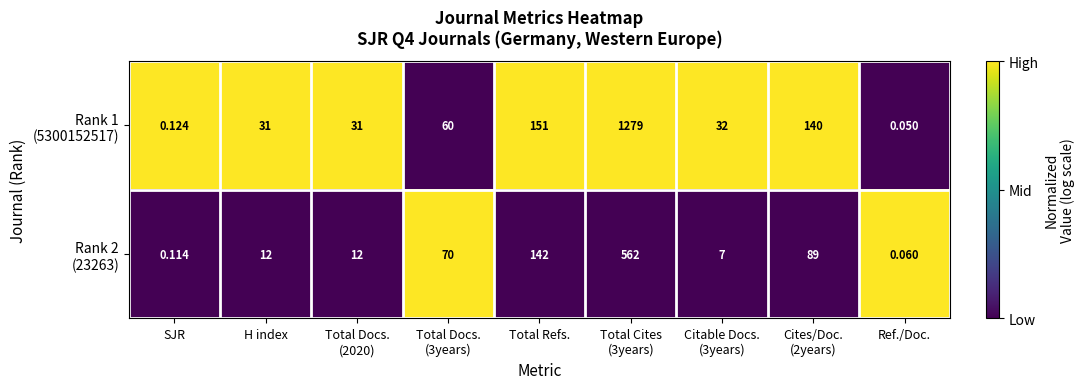

At which category does the chart reach its minimum across all series?

Ref./Doc.